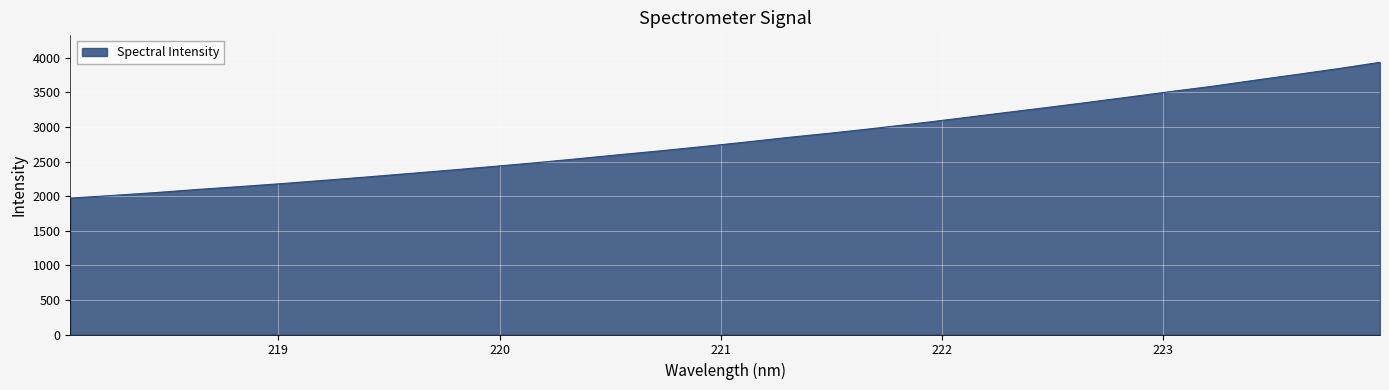

Reading right to left, extract all data points from this chart.

3935.0	3842.9	3757.2	3673.1	3586.8	3509.5	3429.1	3350.1	3273.8	3198.9	3123.2	3049.7	2978.7	2912.5	2850.5	2783.2	2719.6	2658.1	2600.3	2540.7	2483.1	2429.5	2377.0	2326.7	2277.0	2228.7	2181.6	2138.2	2096.6	2051.1	2010.6	1972.0